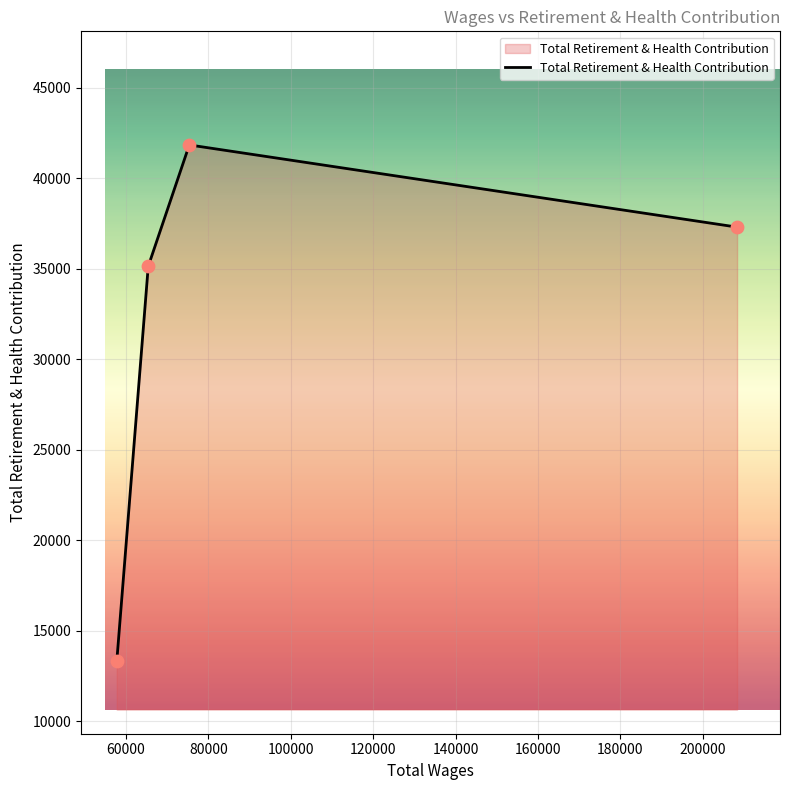

What is the sum of all values?

127618